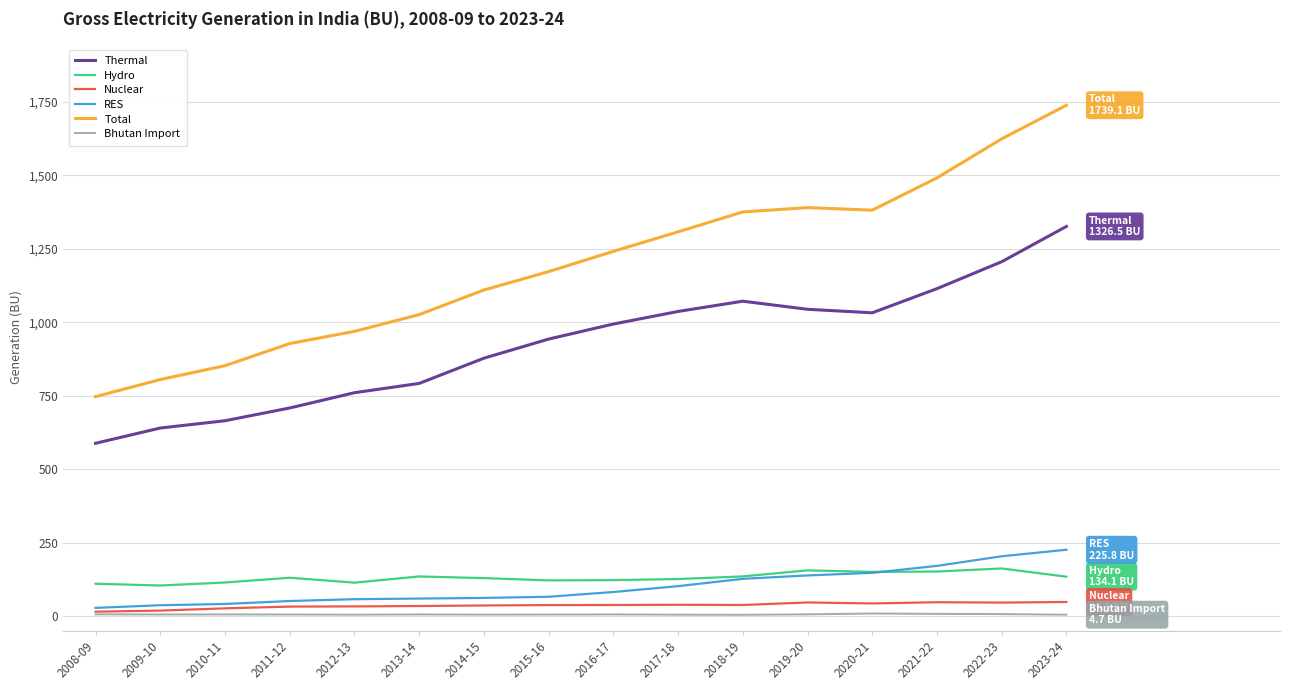

The value of Bhutan Import at 2016-17 is 5.6. True or false?

True